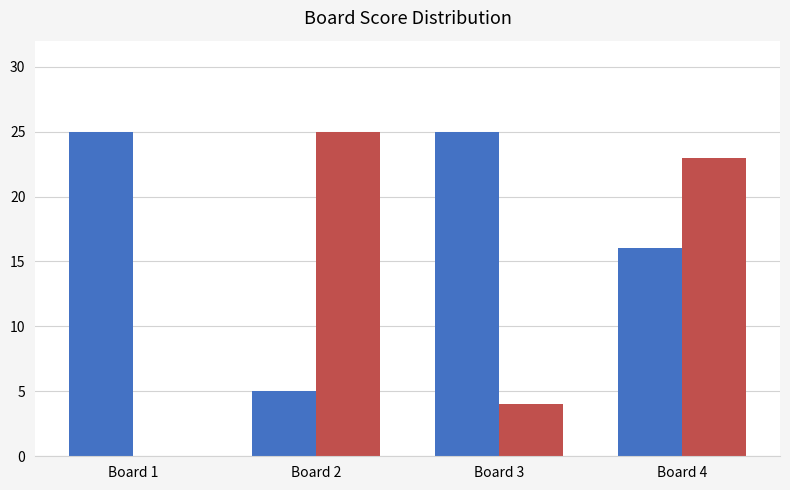

At which category is the sum across all series the highest?

Board 4